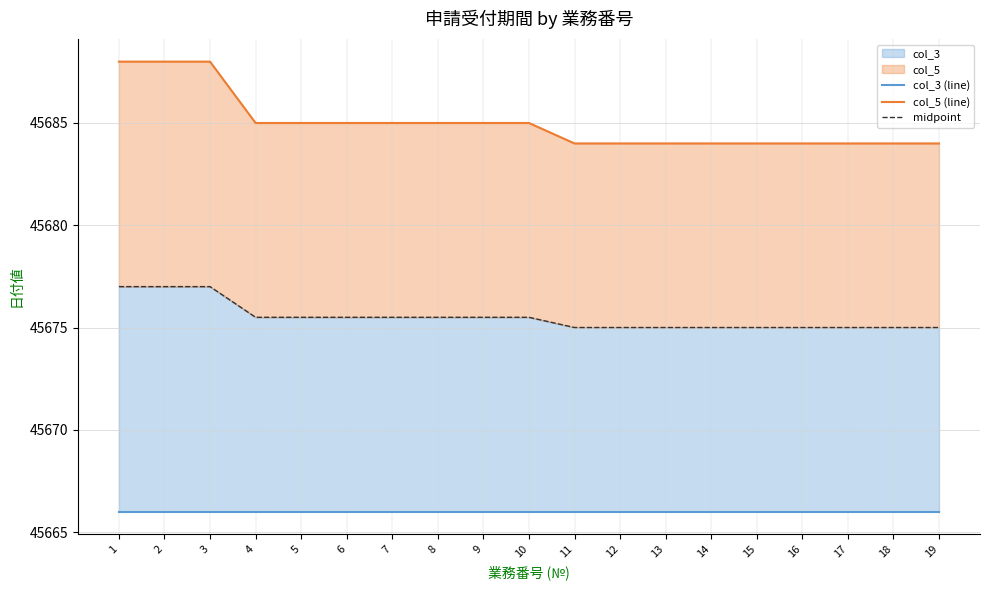

What is the value of the col_5 (line) point at the 19th from the left?

45684.0